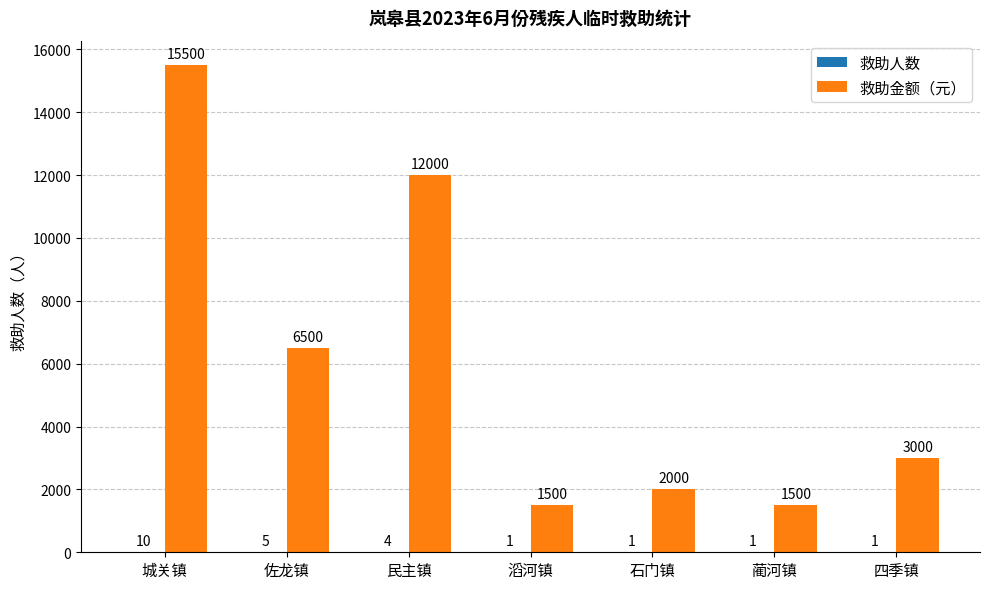

Which category has the highest value in the 救助金额（元） series?

城关镇